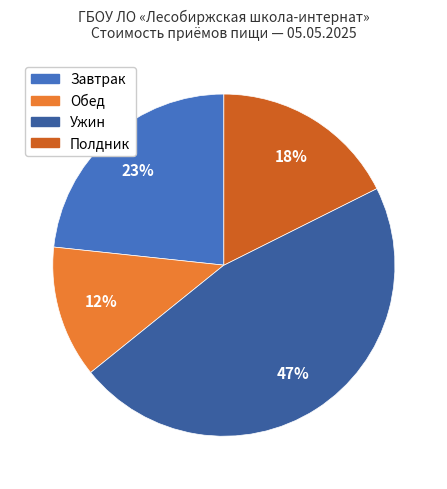

Combined, do Полдник and Обед account for over 50%?

No